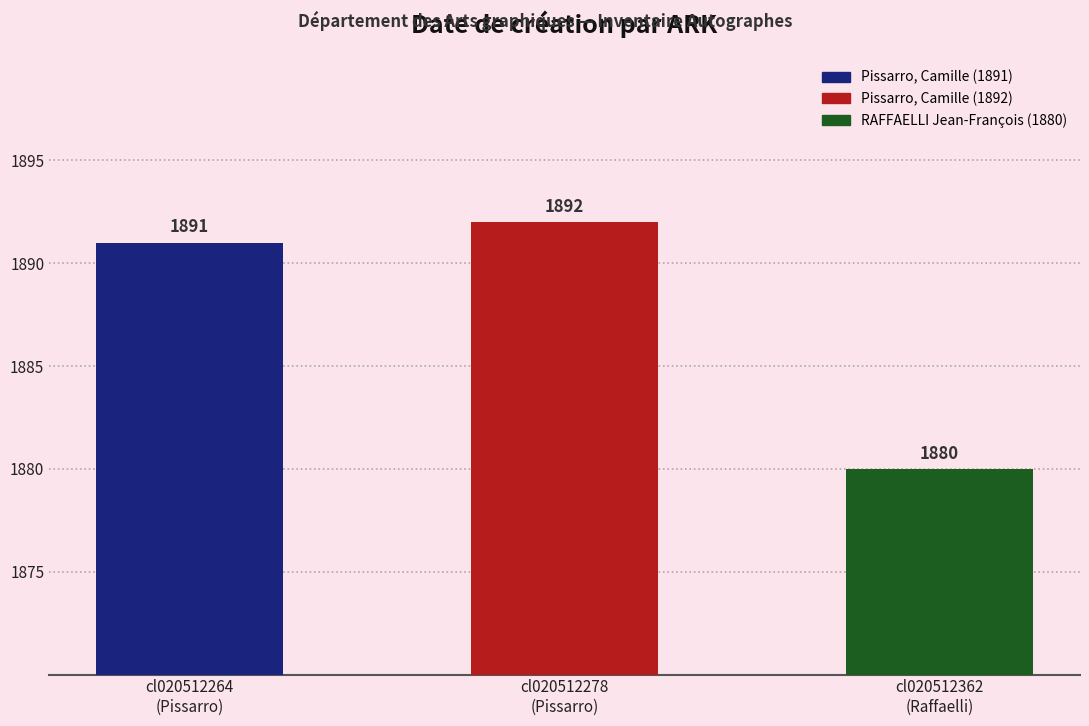

What is the approximate value at cl020512264?

1891